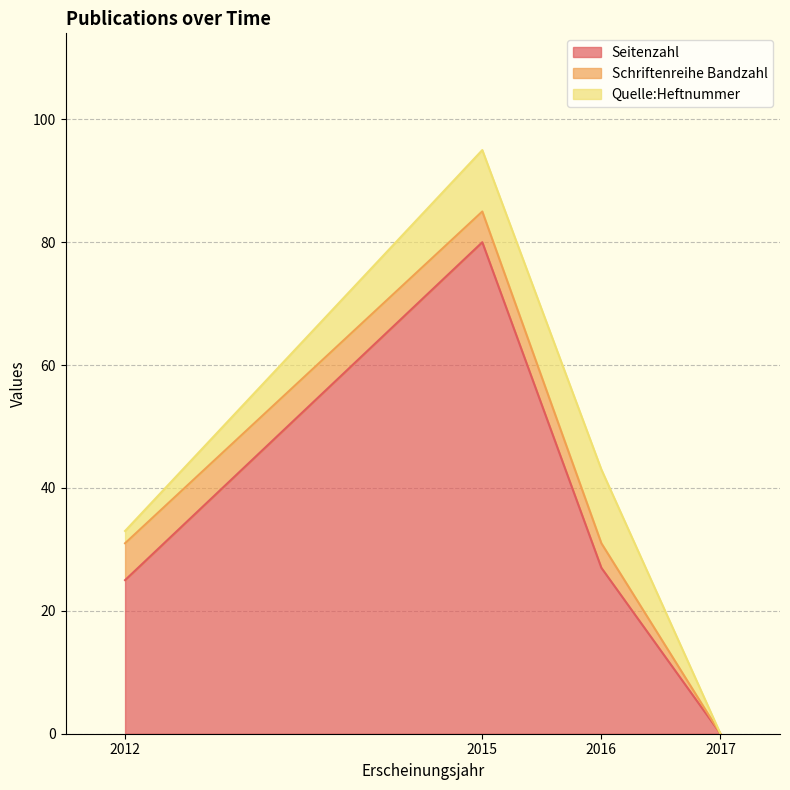

Rank the series by their maximum value, from highest to lowest.

Seitenzahl, Quelle:Heftnummer, Schriftenreihe Bandzahl